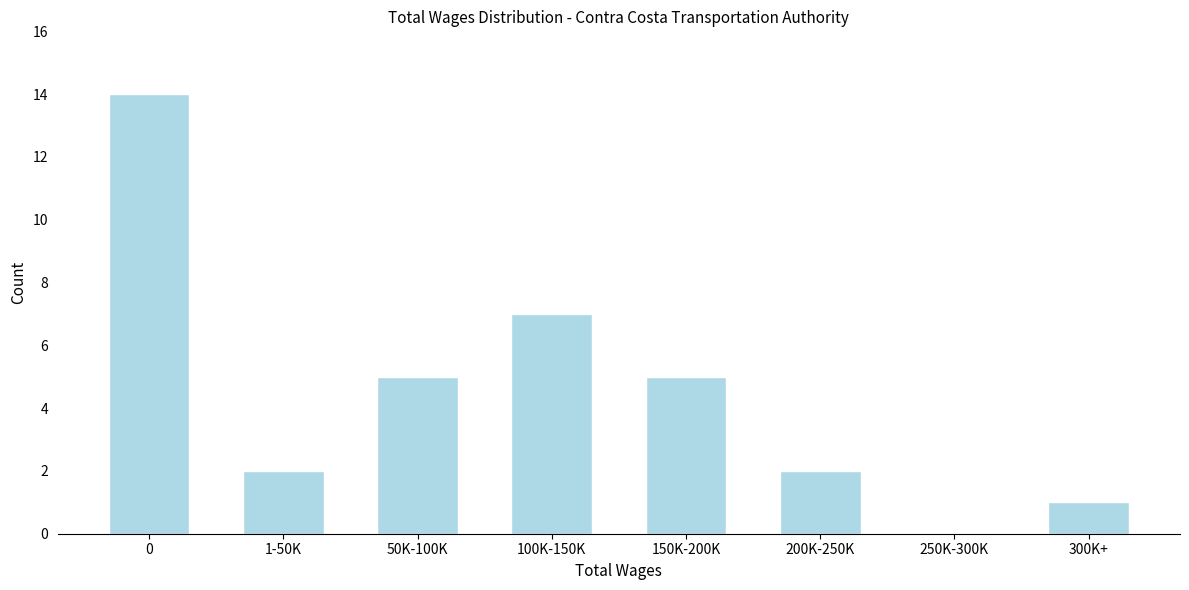

Reading left to right, what are all the values shown in this chart?

0=14	1-50K=2	50K-100K=5	100K-150K=7	150K-200K=5	200K-250K=2	250K-300K=0	300K+=1